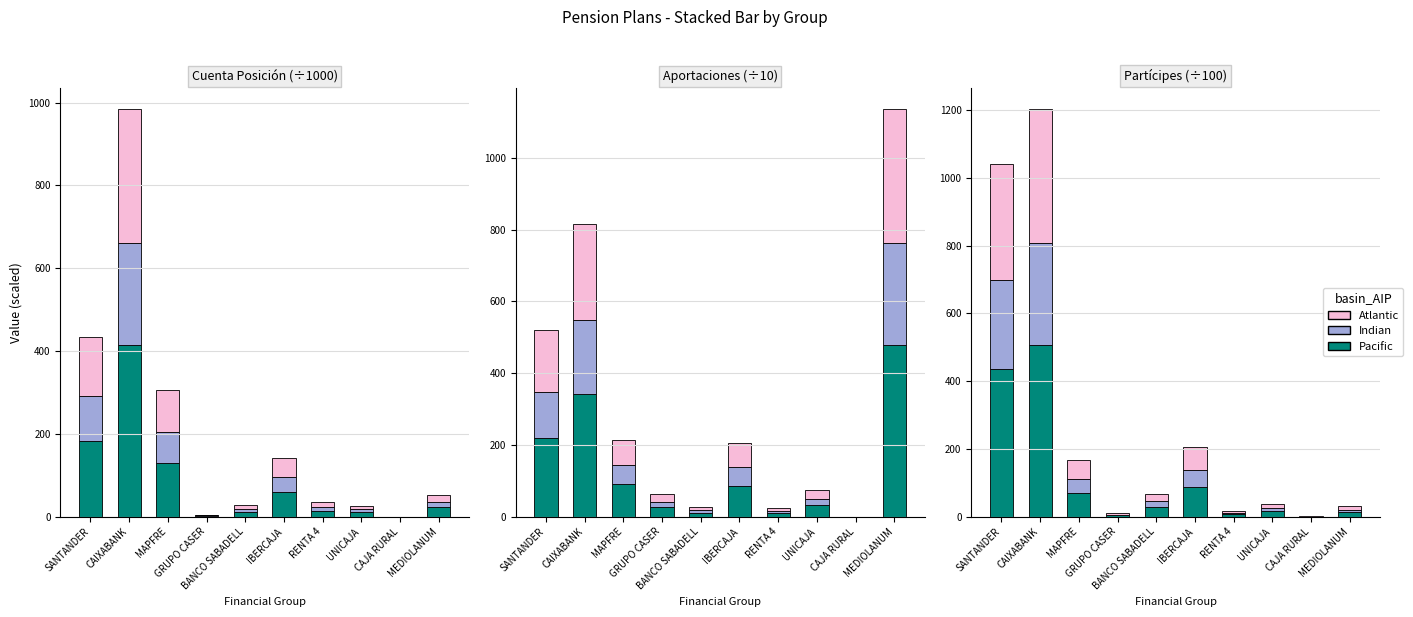

What is the label of the 4th bar from the left?

GRUPO CASER